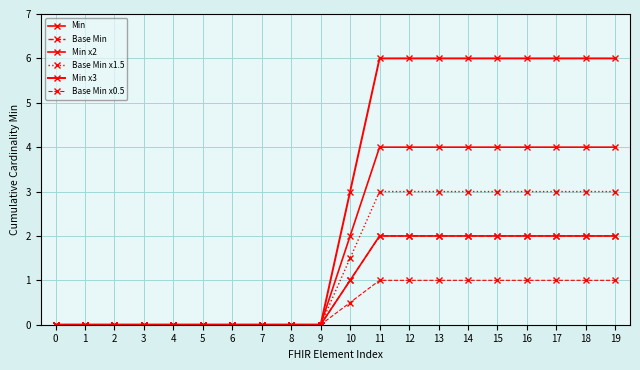

What is the difference between the maximum and second lowest values in the Base Min x1.5 series?

3.0